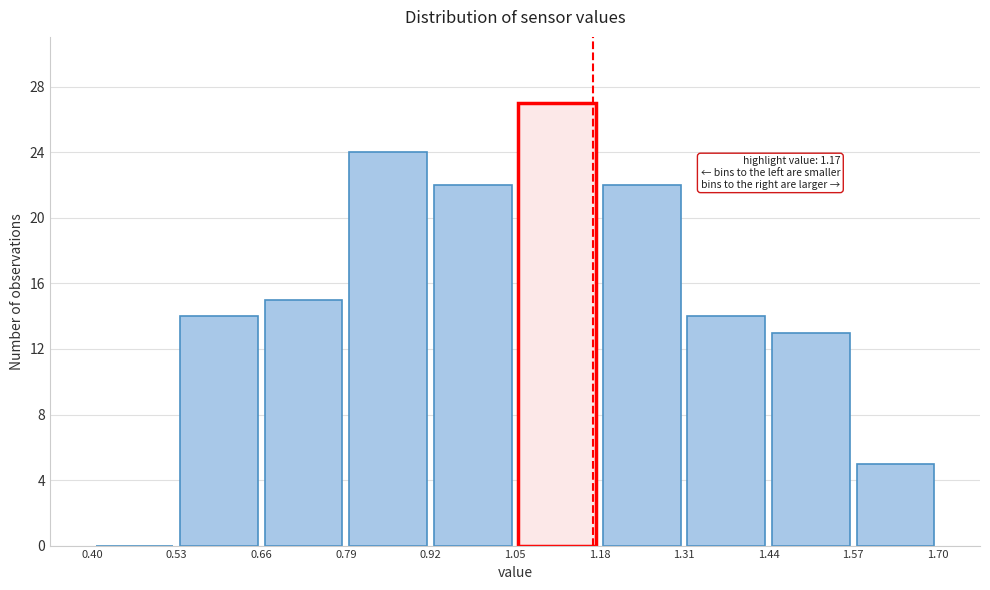

Over which range of the x-axis is the bar tallest?

1.05 to 1.18